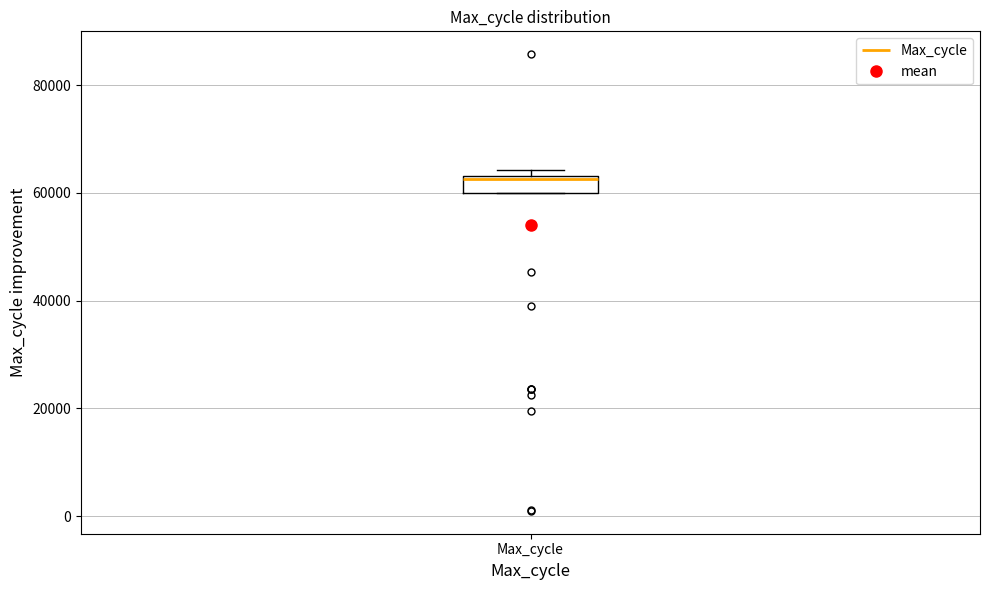

Read this box plot against the y-axis: the position of the median line, the range covered by the box, and the ends of both whiskers. The values are not printed on the chart, so give them approximately, as read against the axis.

median 62000, box 60000 to 64000, whiskers 60000 to 64000 (just above the box's upper edge)